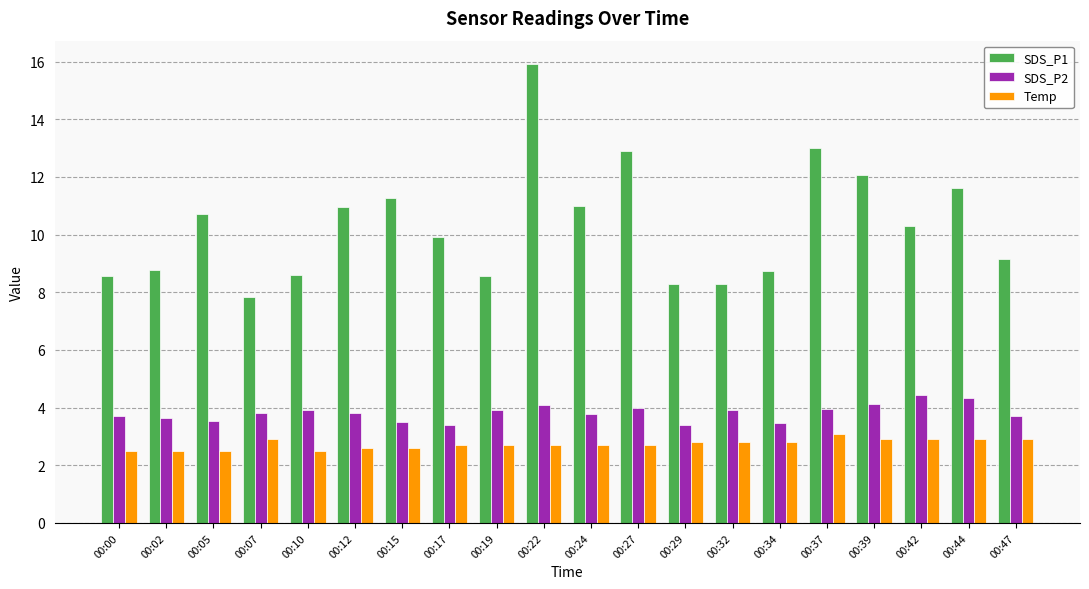

How many groups of bars are there?

20